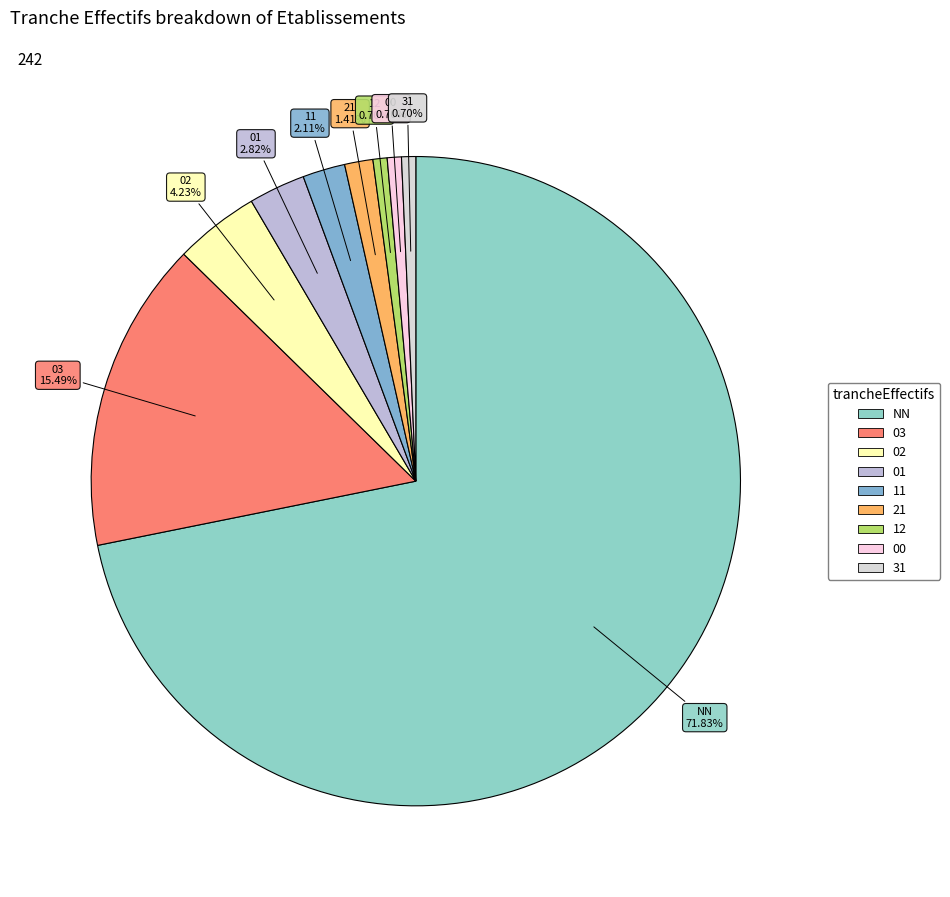

Which has a higher value, 31 or 11?

11